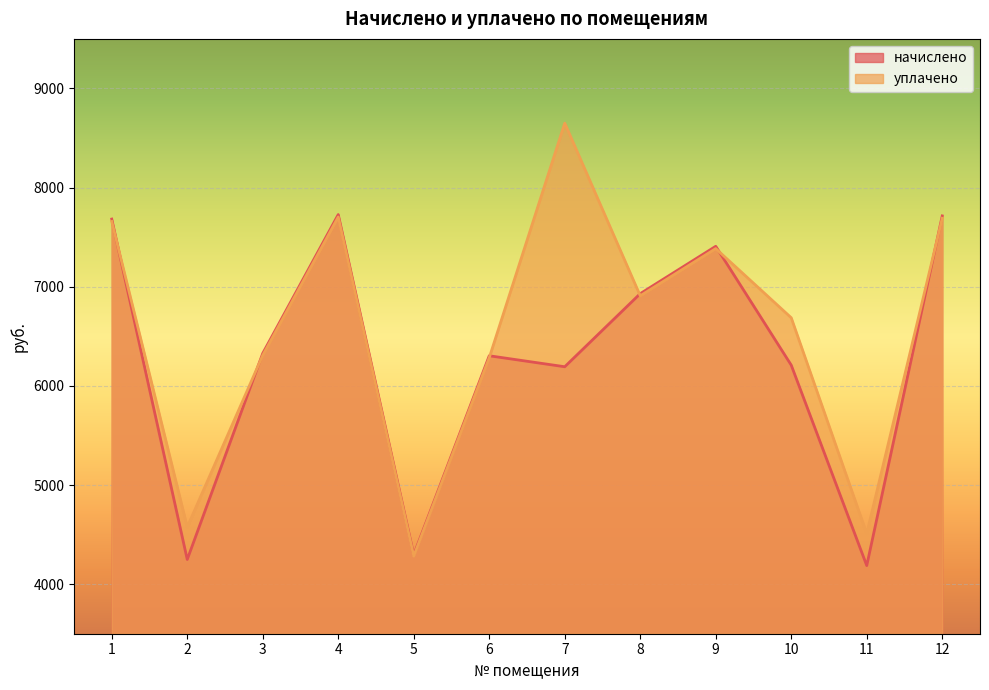

True or false: начислено and уплачено cross at least once.

True